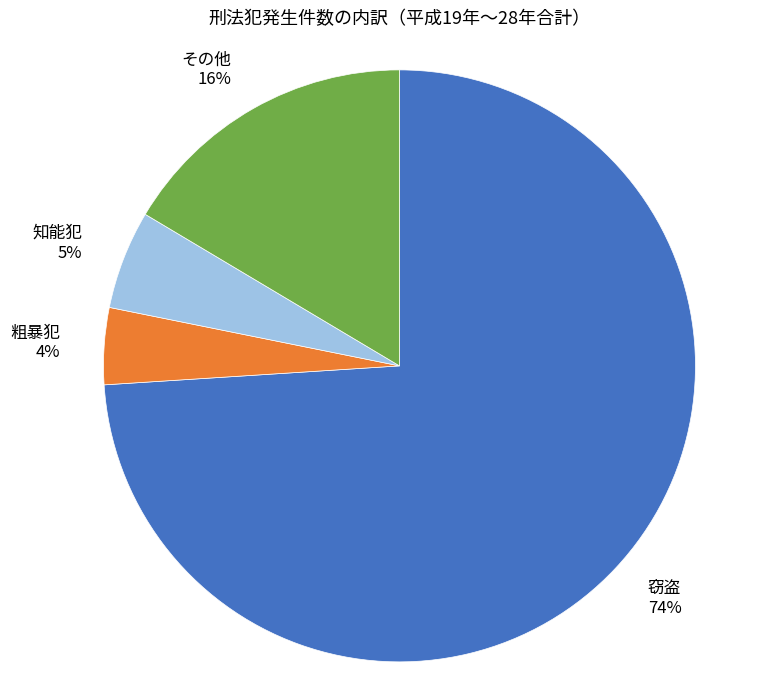

Do その他 16% and 窃盗 74% together represent more than half of the pie?

Yes